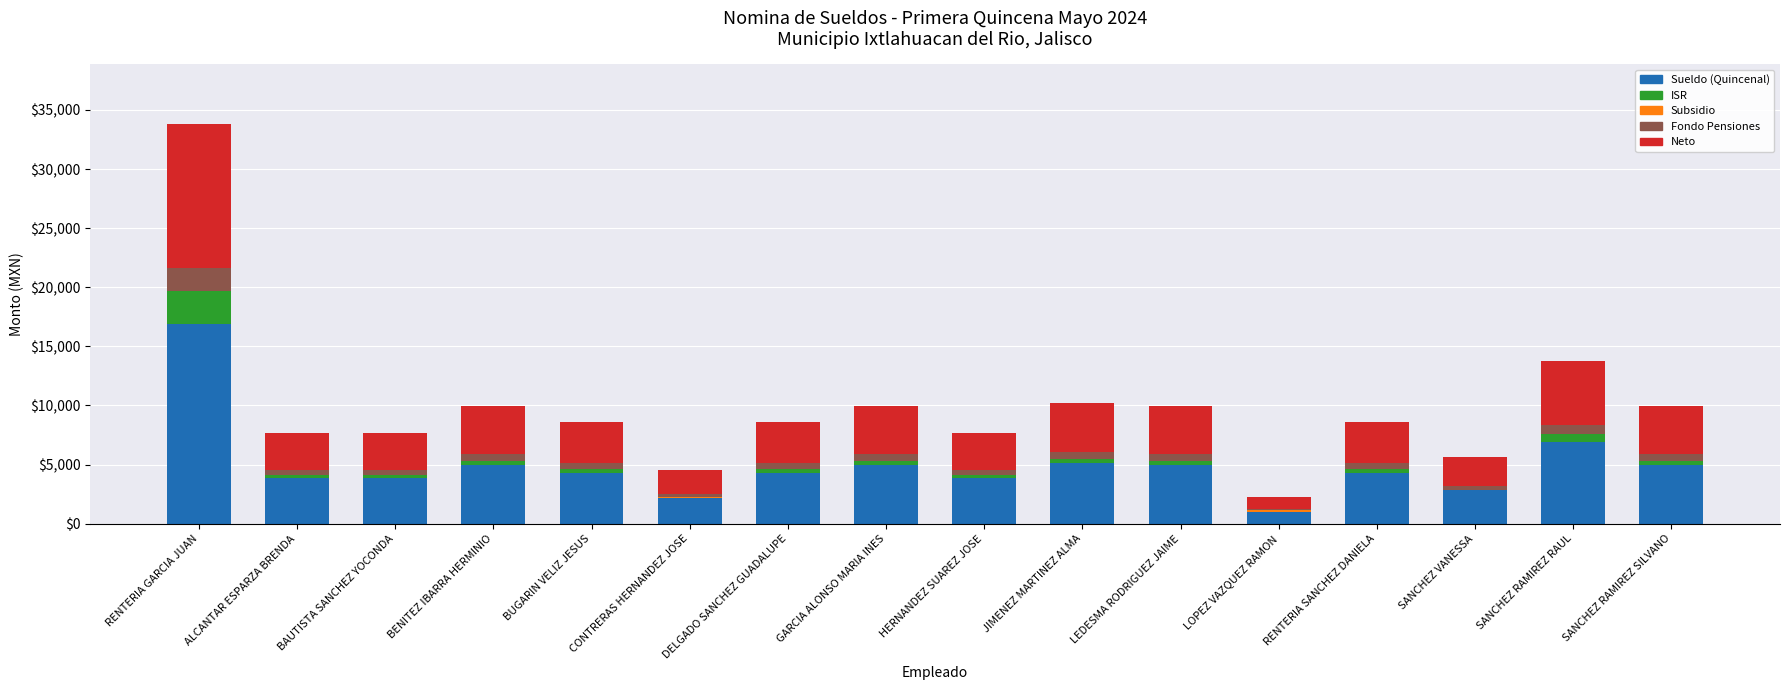

At which label does Sueldo (Quincenal) reach its peak?

RENTERIA GARCIA JUAN